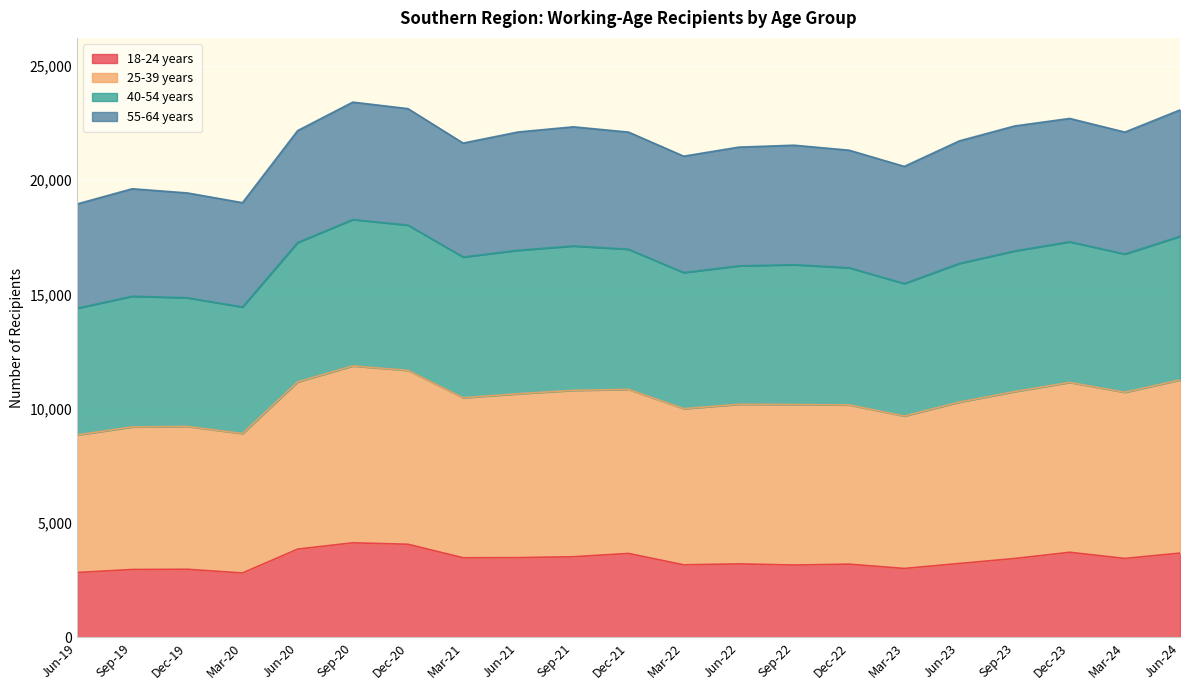

What is the lowest value of the 18-24 years series?

2817